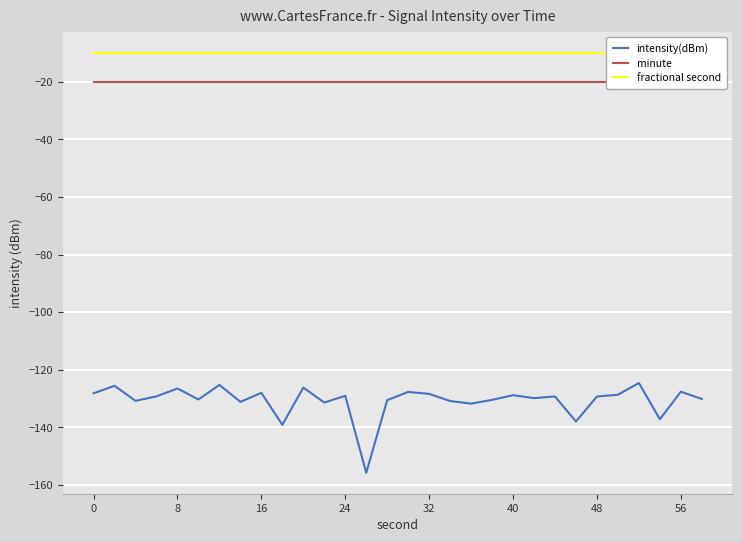

In intensity(dBm), how many points are lower than both neighbors (excluding endpoints)?

10